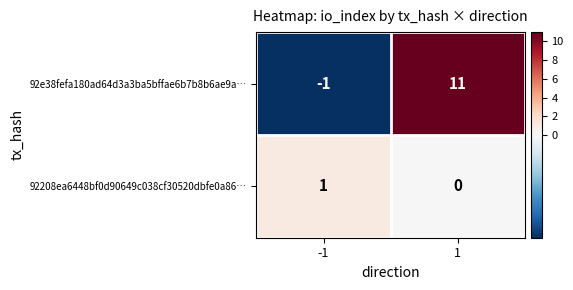

List the series in order of their peak value, lowest first.

92208ea6448bf0d90649c038cf30520dbfe0a86…, 92e38fefa180ad64d3a3ba5bffae6b7b8b6ae9a…